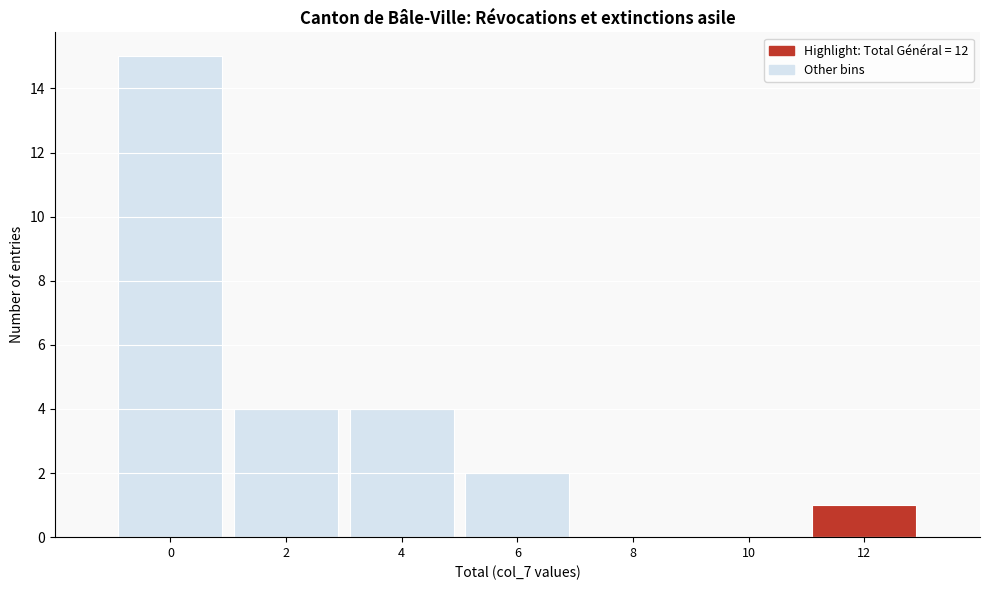

Reading left to right, what are all the values shown in this chart?

0=15	2=4	4=4	6=2	8=0	10=0	12=1